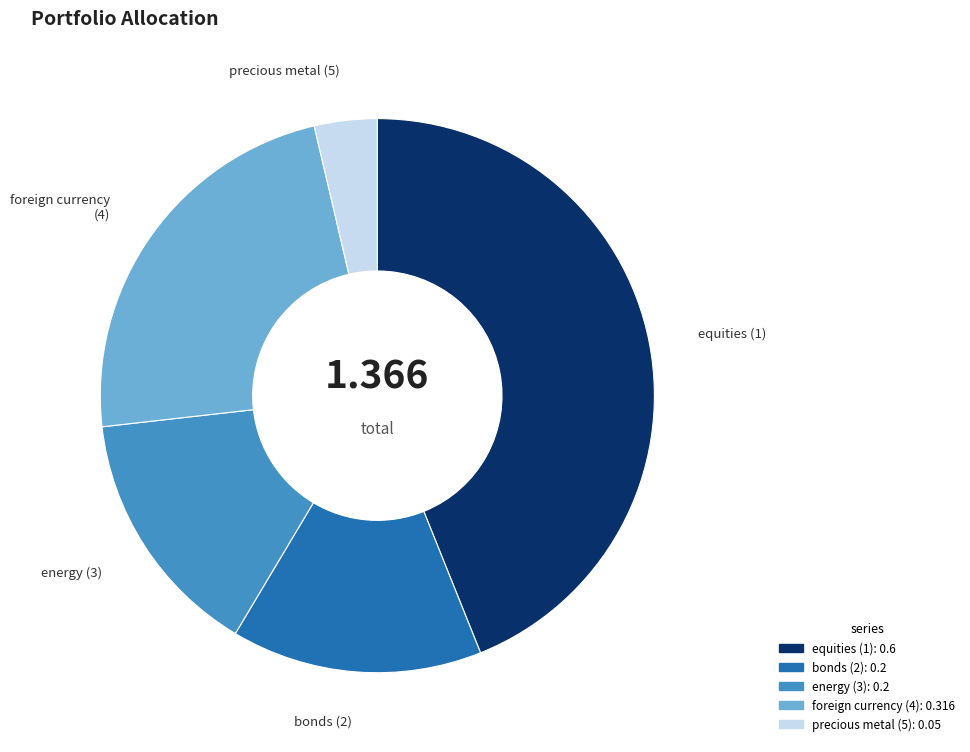

Is there a majority slice in this chart?

No